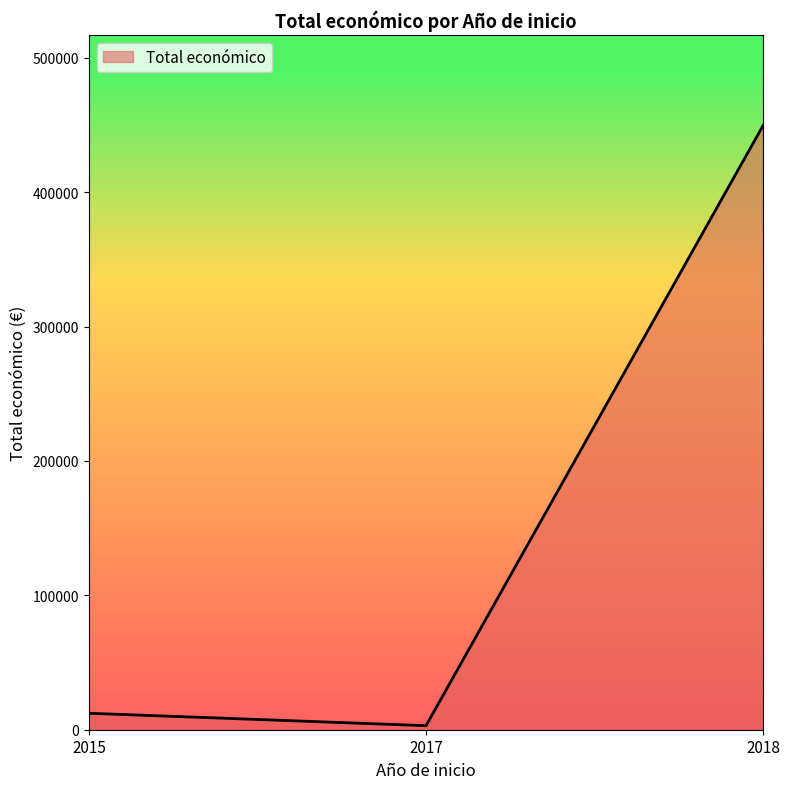

Count the number of categories in the chart.

3